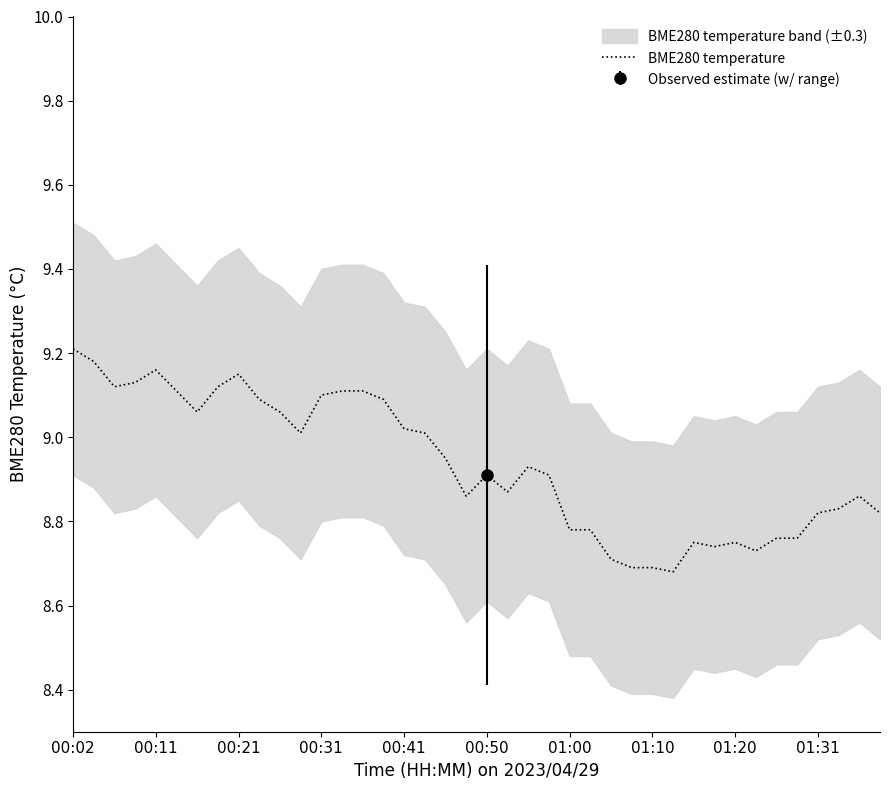

What value does the data have at 22?

8.9